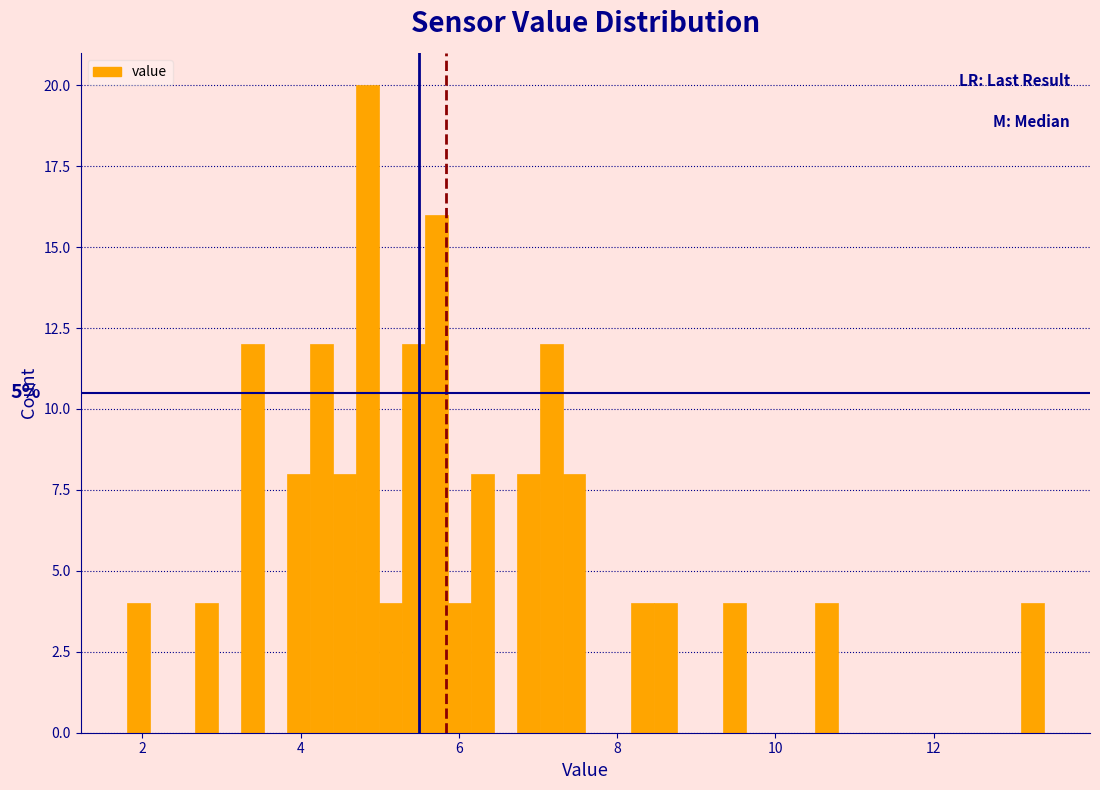

Read against the x-axis, roughly where is the centre of the tallest bar?

4.8